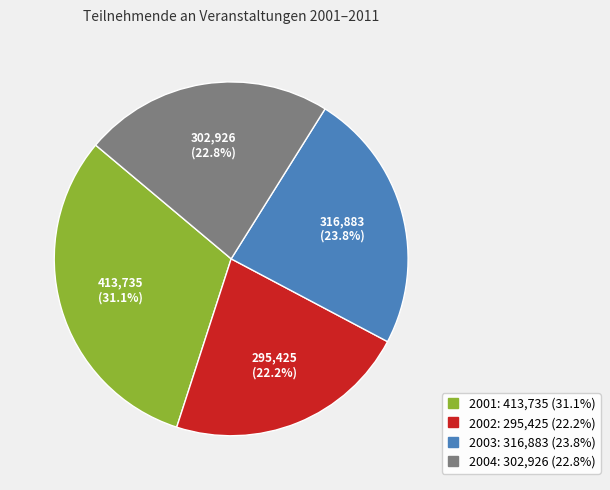

Is there a majority slice in this chart?

No